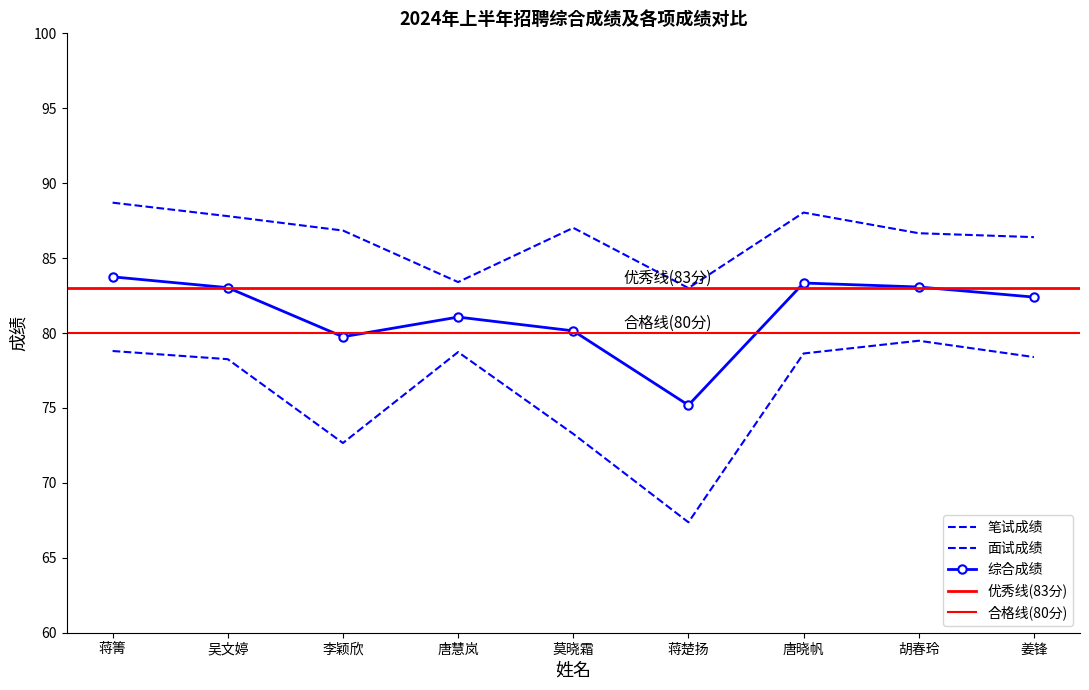

At which category is the sum across all series the highest?

蒋箐